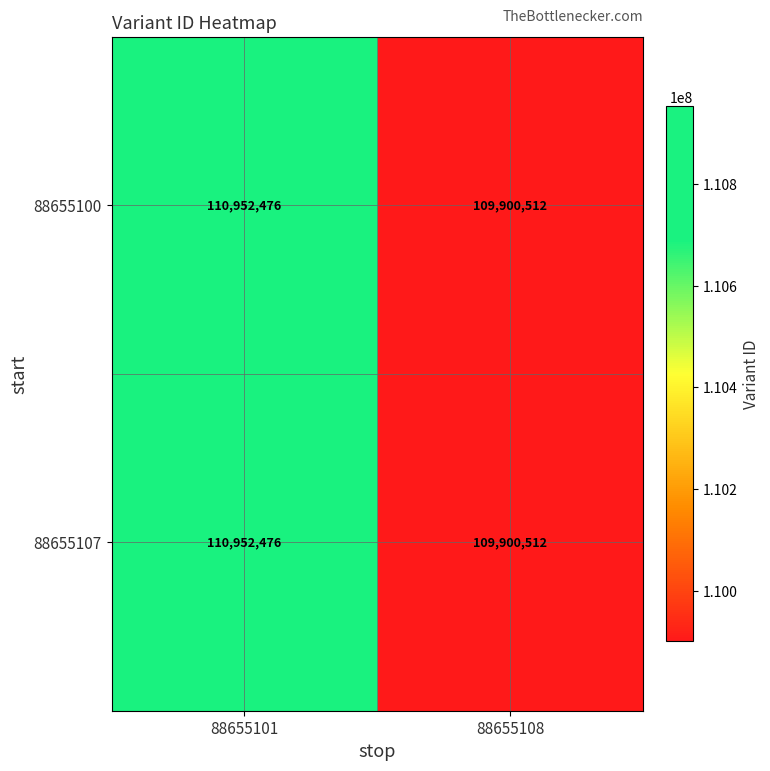

Reading left to right, list all the values displayed in this chart.

88655100: 88655101=110952476	88655108=109900512
88655107: 88655101=110952476	88655108=109900512